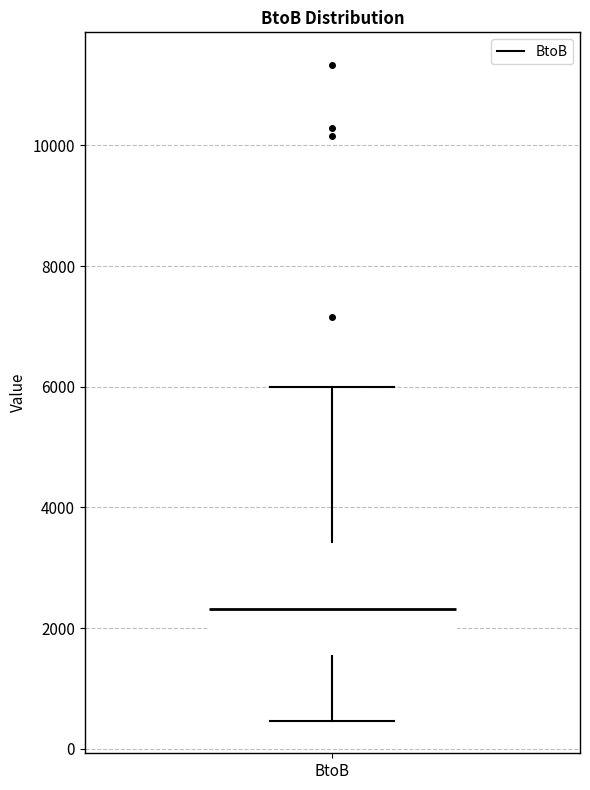

Read this box plot against the y-axis: the position of the median line, the range covered by the box, and the ends of both whiskers. The values are not printed on the chart, so give them approximately, as read against the axis.

median 2400, box 1600 to 3400, whiskers 400 to 6000